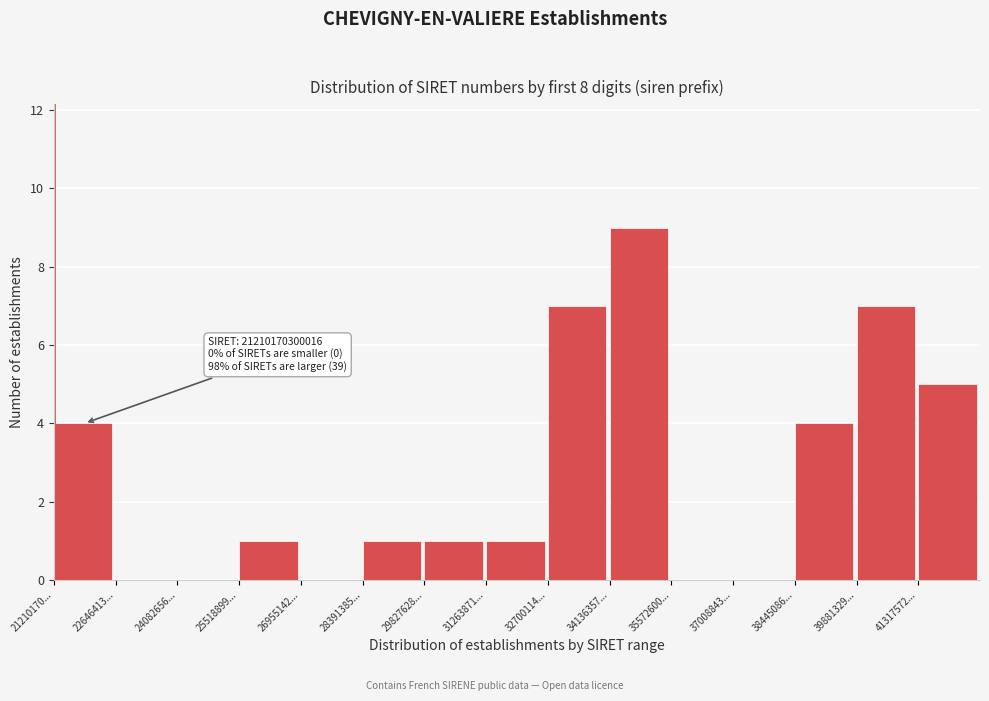

Reading left to right, transcribe all the data shown in this chart.

21210170...=4	22646413...=0	24082656...=0	25518899...=1	26955142...=0	28391385...=1	29827628...=1	31263871...=1	32700114...=7	34136357...=9	35572600...=0	37008843...=0	38445086...=4	39881329...=7	41317572...=5